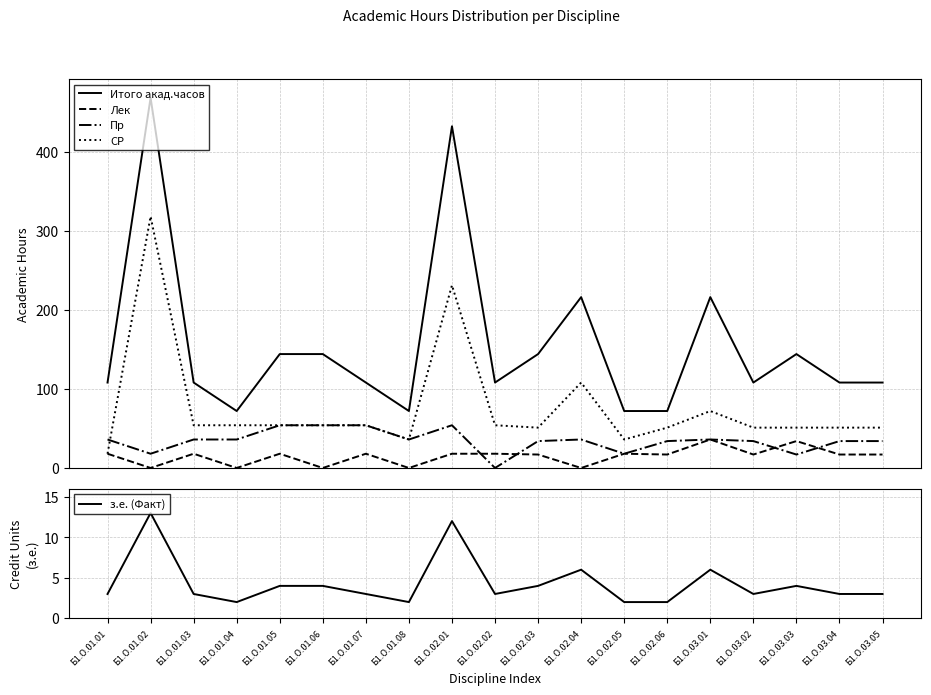

Rank the categories by Итого акад.часов value from lowest to highest.

Б1.О.01.04, Б1.О.01.08, Б1.О.02.05, Б1.О.02.06, Б1.О.01.01, Б1.О.01.03, Б1.О.01.07, Б1.О.02.02, Б1.О.03.02, Б1.О.03.04, Б1.О.03.05, Б1.О.01.05, Б1.О.01.06, Б1.О.02.03, Б1.О.03.03, Б1.О.02.04, Б1.О.03.01, Б1.О.02.01, Б1.О.01.02